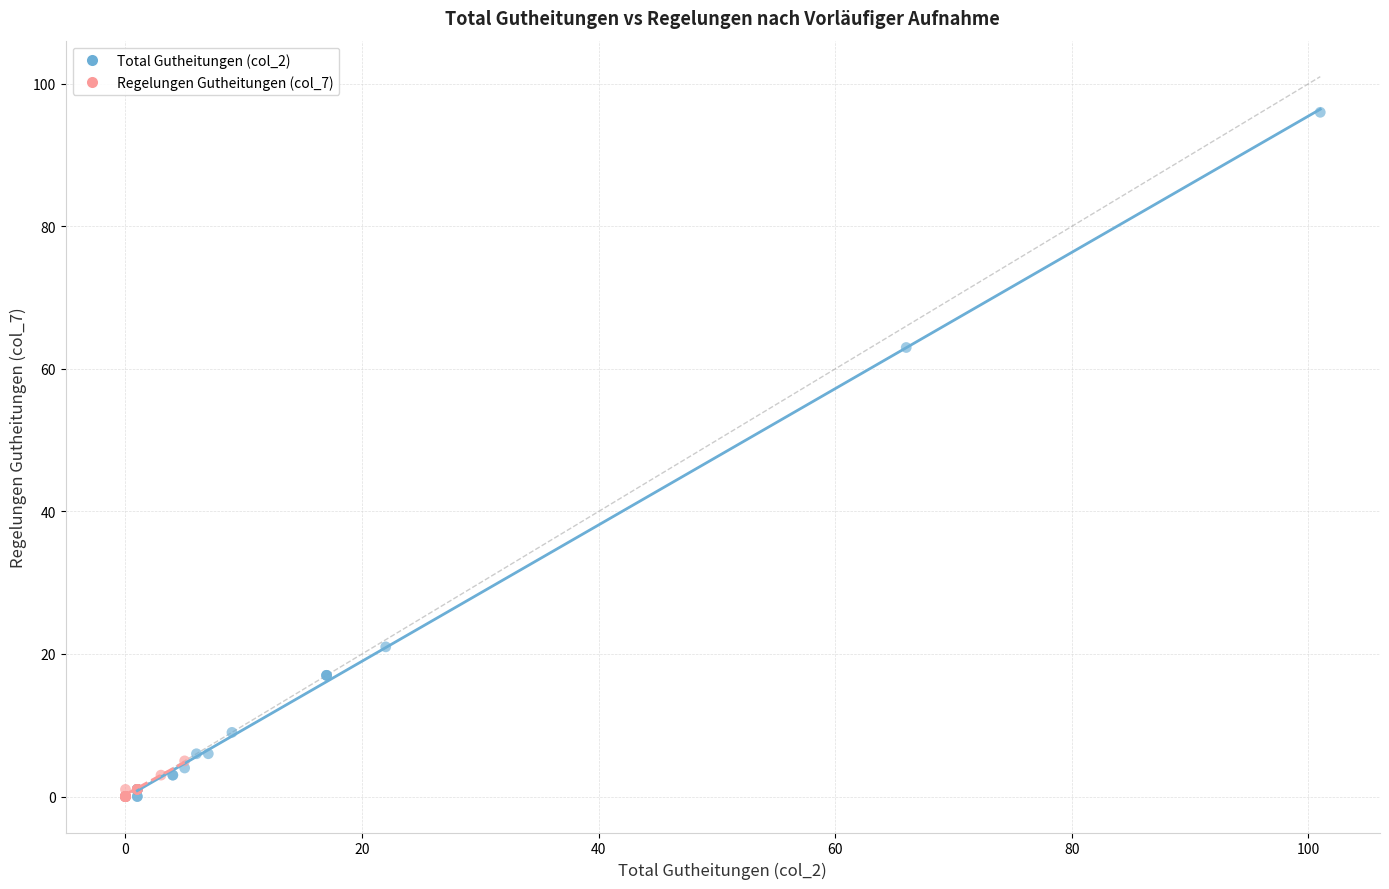

Which series reaches the maximum Y coordinate?

Total Gutheitungen (col_2)